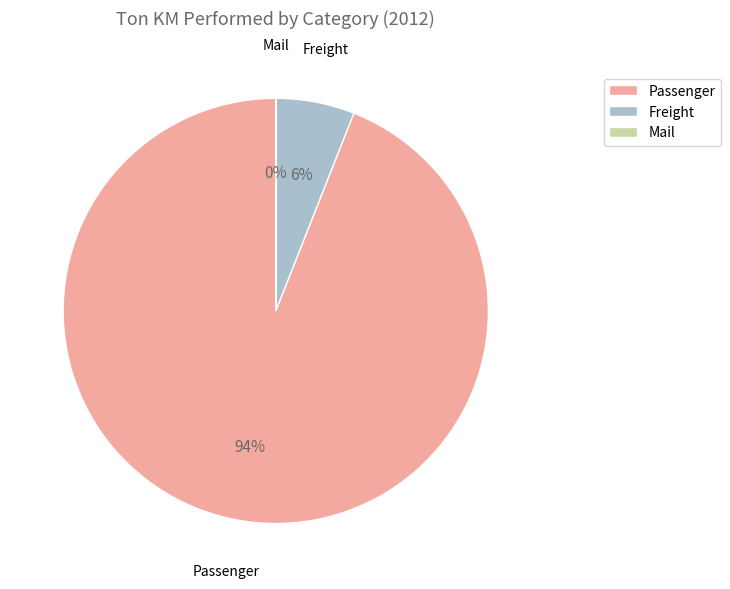

Is it true that Freight is 6% of the pie?

True